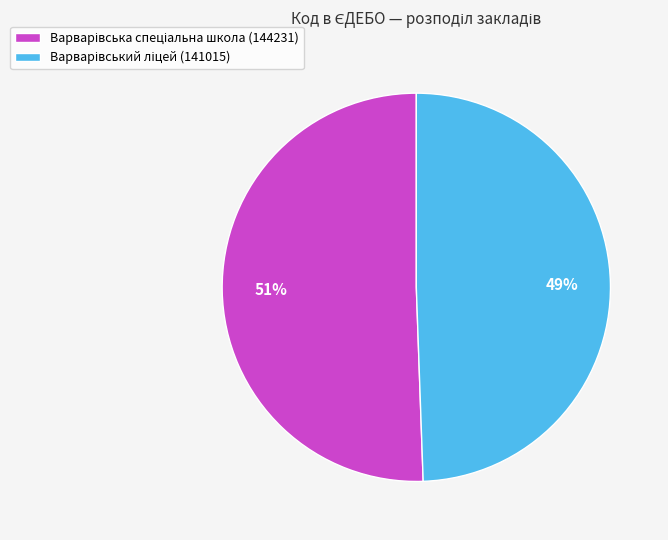

Count the number of slices in the pie.

2